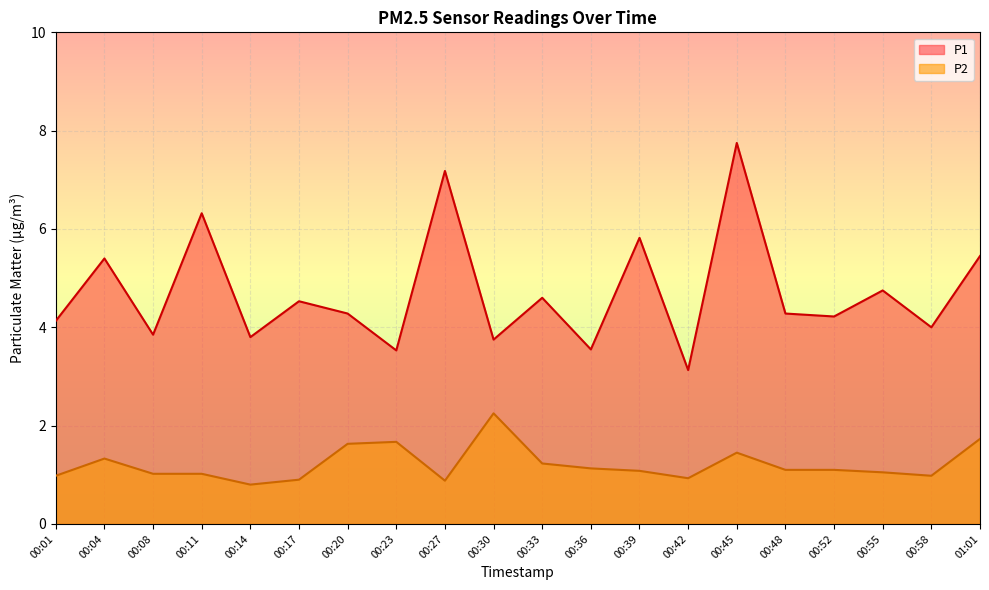

Which has a higher value, 00:08 or 00:36?

00:08